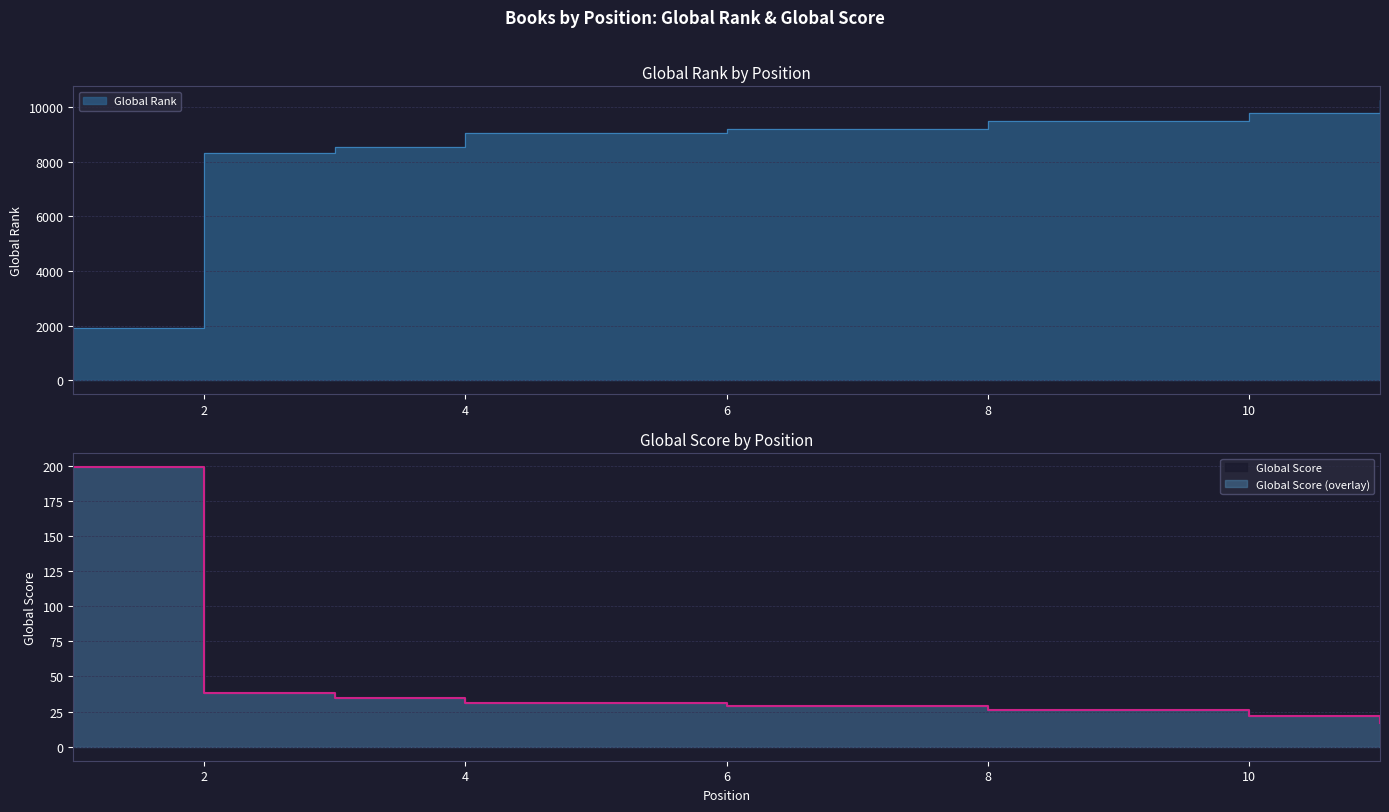

Is it true that Global Rank equals 9046 at 5?

True